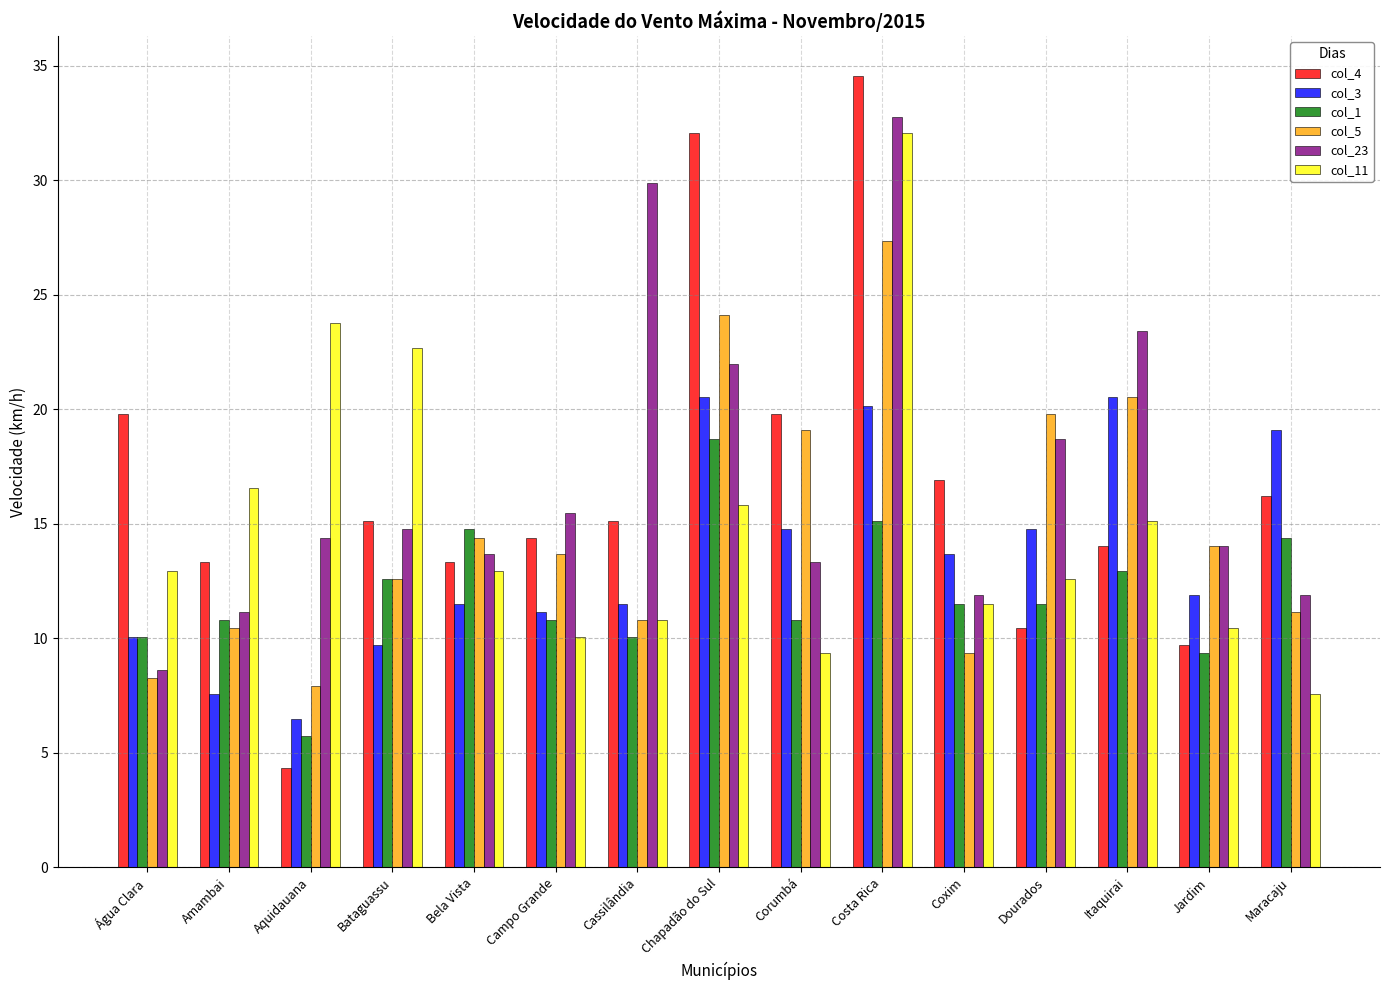

At which label does col_11 reach its minimum?

Maracaju